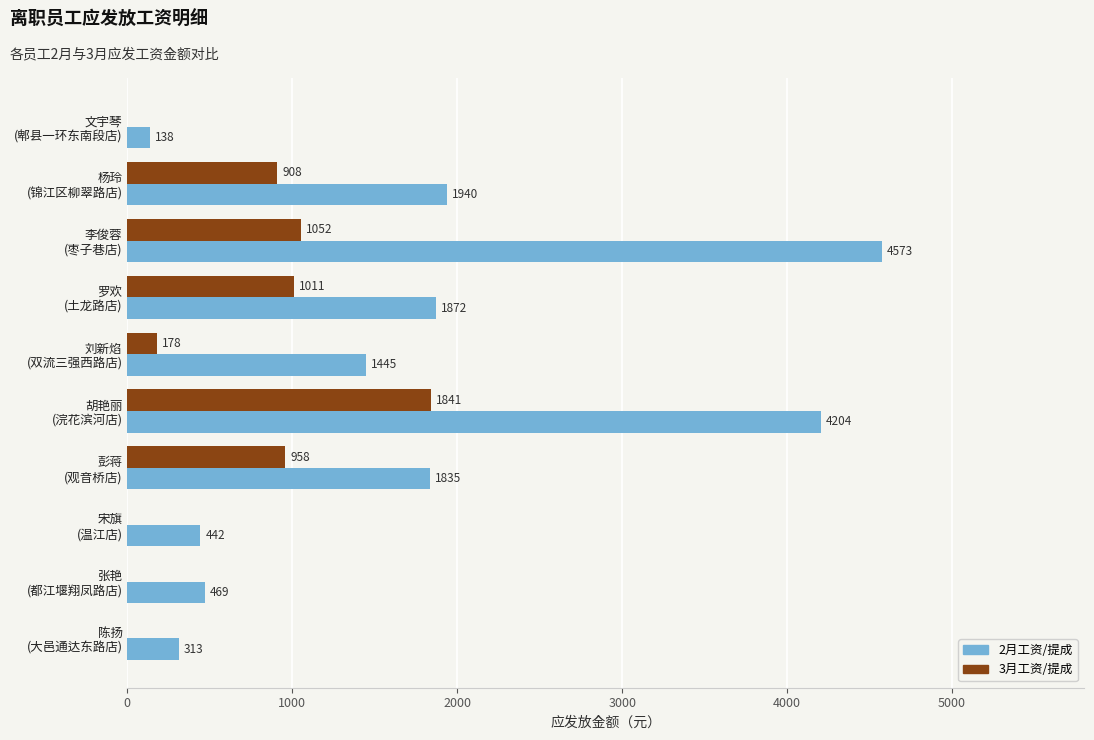

Which series has the largest total across all categories?

2月工资/提成